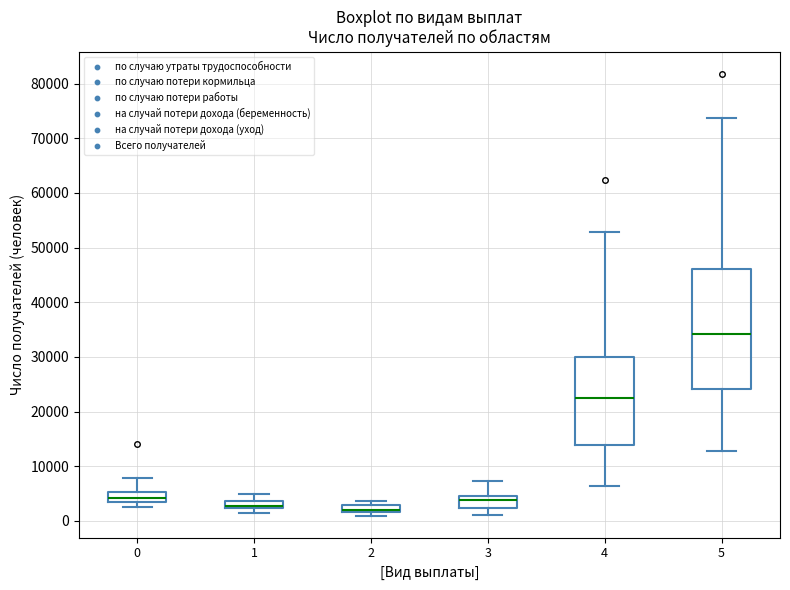

Where does the upper whisker of the box at x = 3 end on the y-axis? The values are not printed on the chart, so give them approximately, as read against the axis.

7000